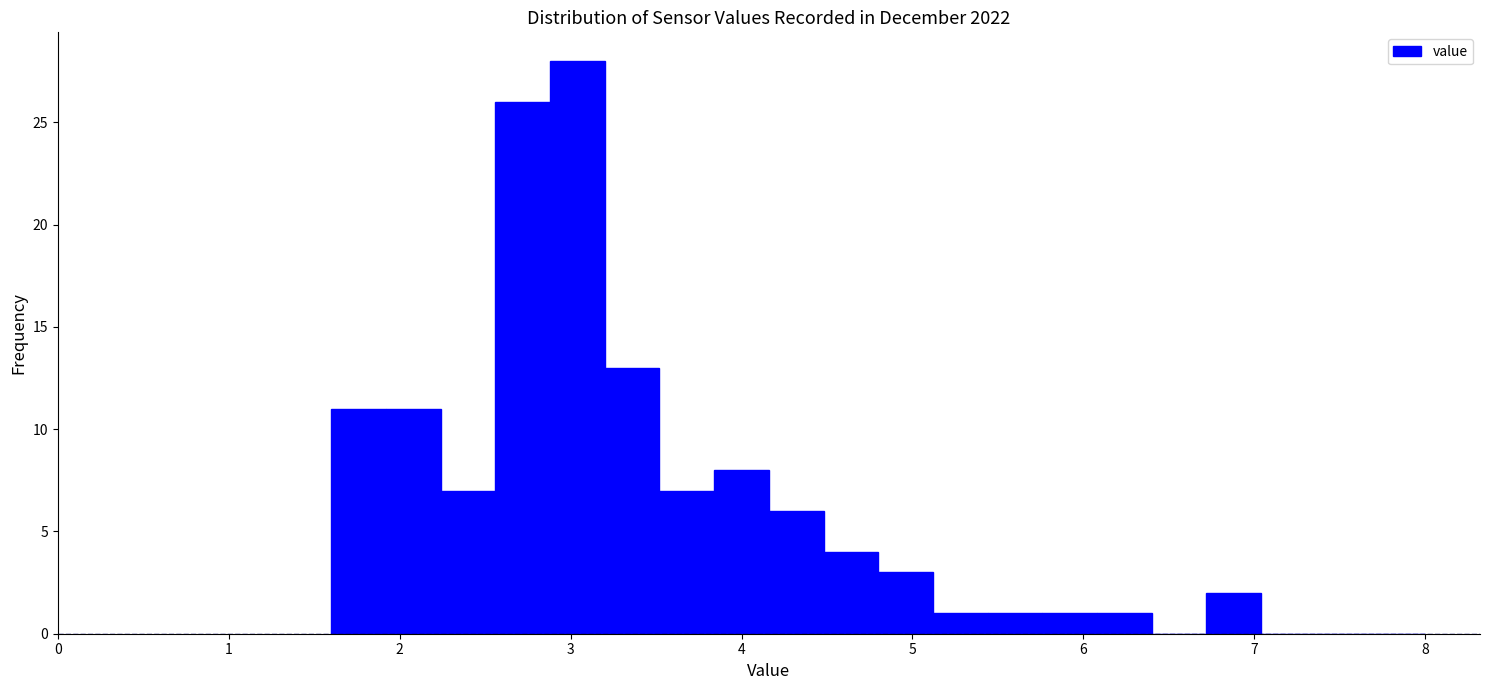

Read against the x-axis, roughly where is the centre of the tallest bar?

3.0